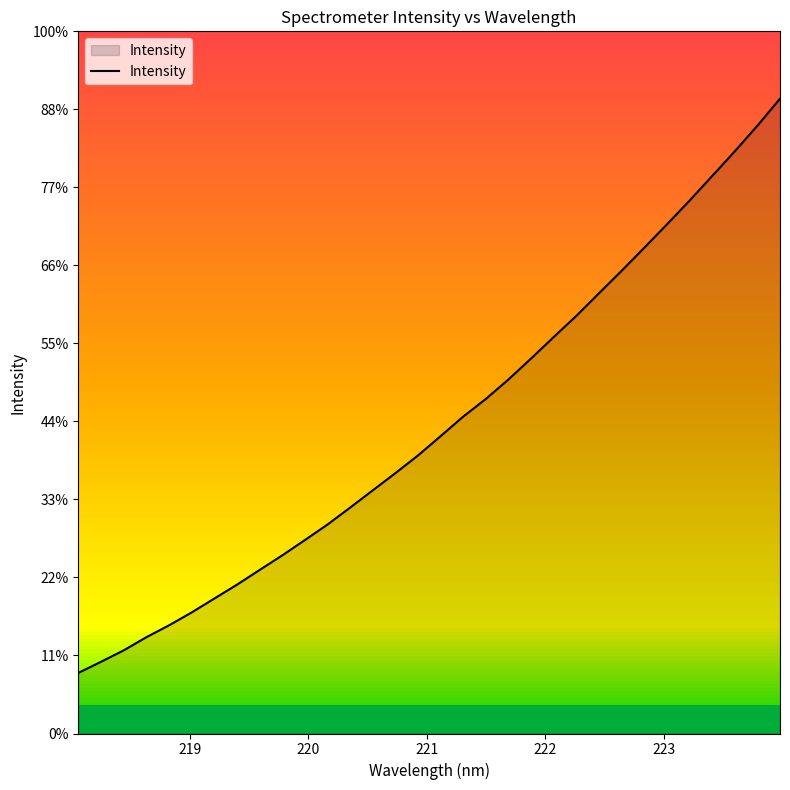

True or false: there are more than 1 points higher than both neighbors.

False